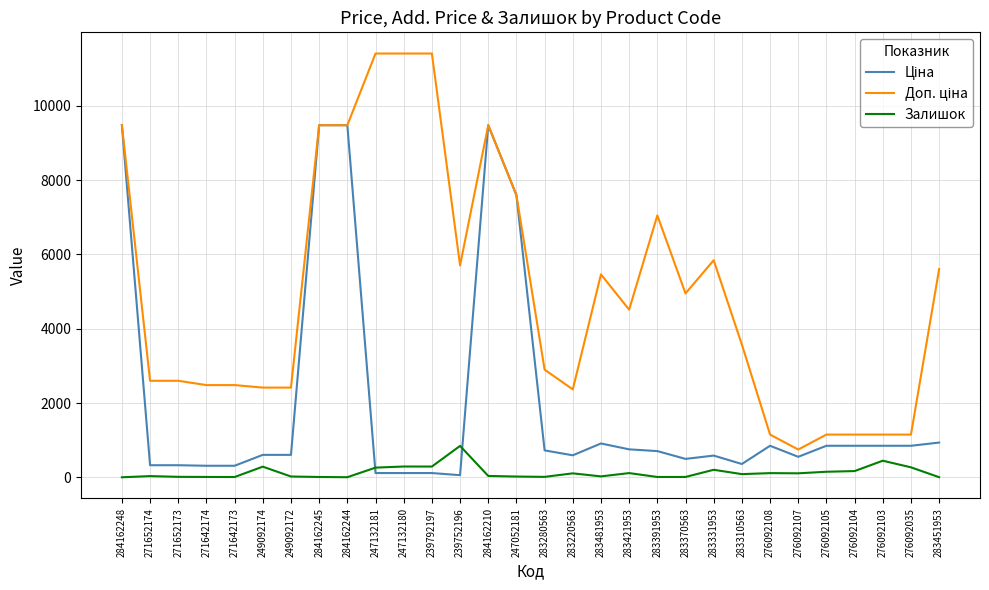

Which category has the highest value in the Залишок series?

239752196